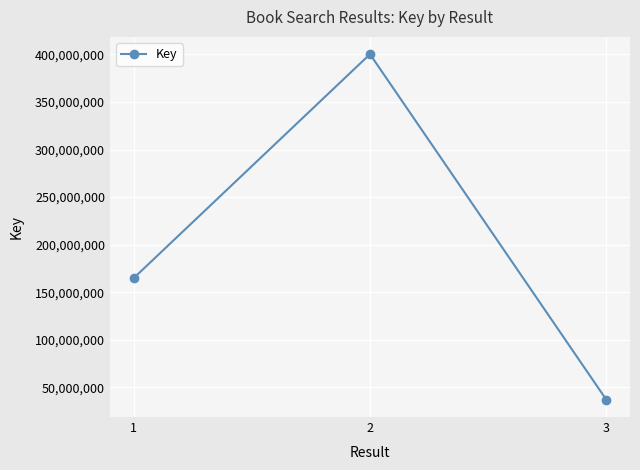

Reading right to left, what are all the values shown in this chart?

3=36856115	2=400250619	1=164654118